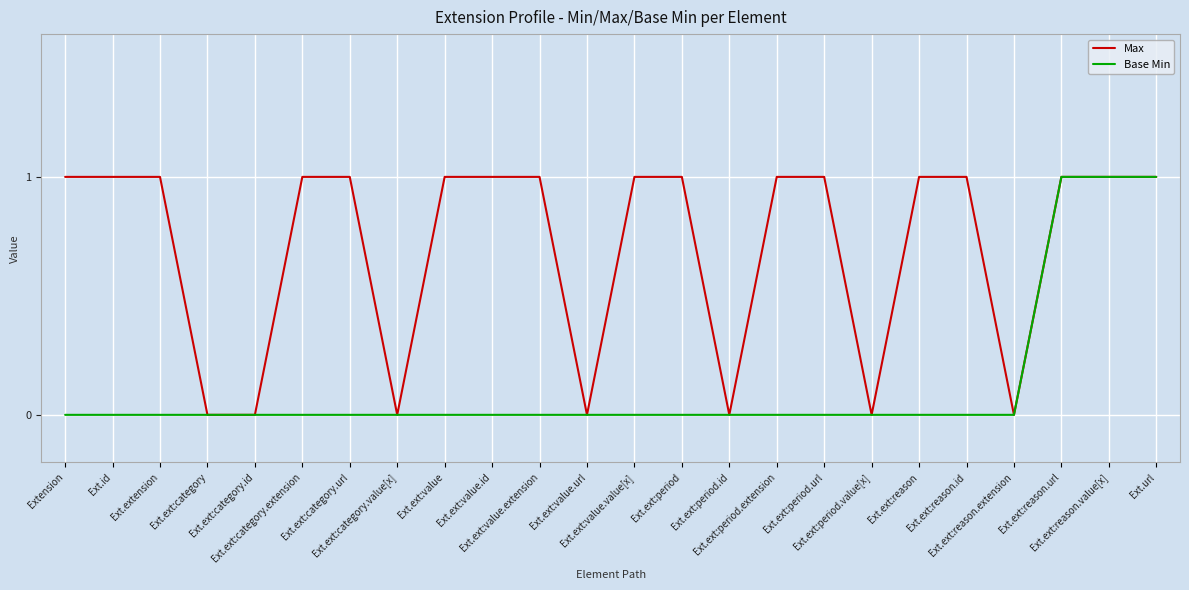

Which series has the largest total across all categories?

Max